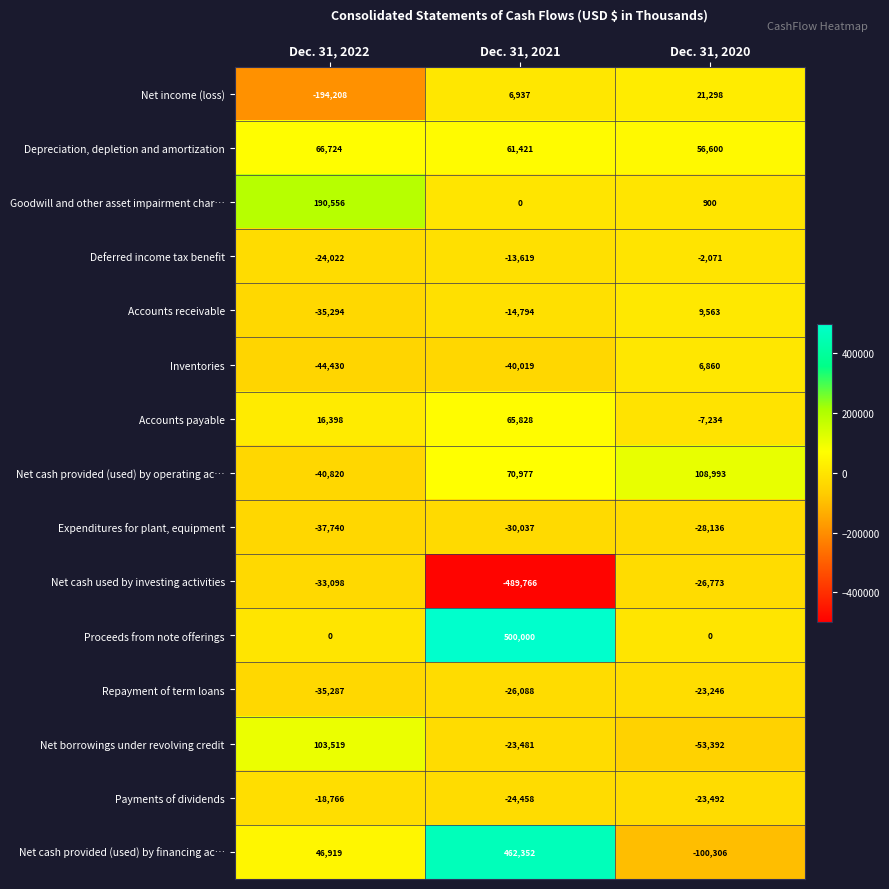

Between Dec. 31, 2022 and Dec. 31, 2021, which series saw the biggest shift?

Proceeds from note offerings